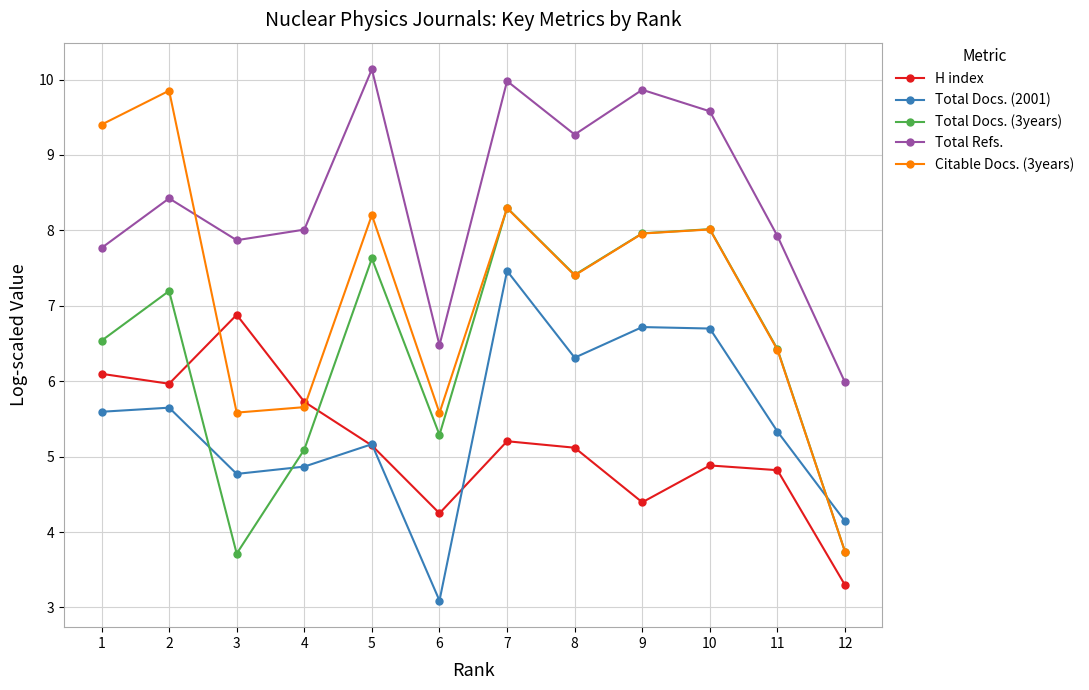

True or false: Citable Docs. (3years) has a value of 2.0 at 3.

False